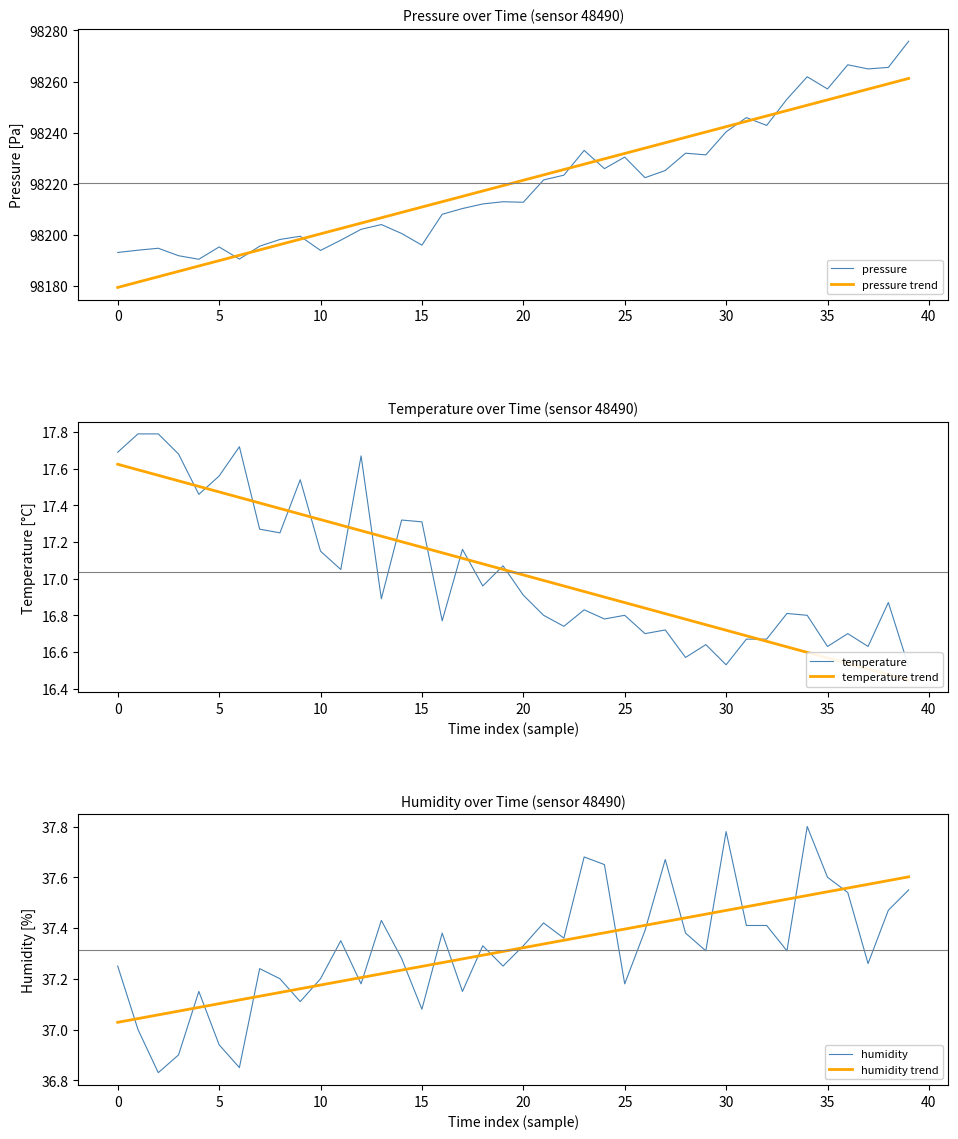

True or false: humidity has more than 0 interior local peaks.

True